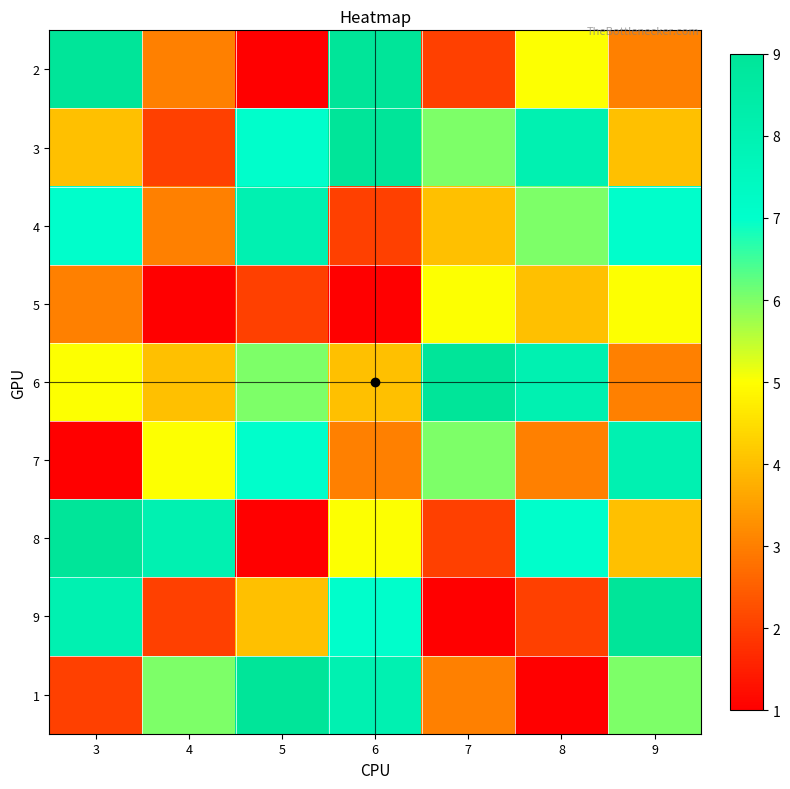

At 6, list the series in order from largest to smallest.

2, 3, 1, 9, 8, 6, 7, 4, 5